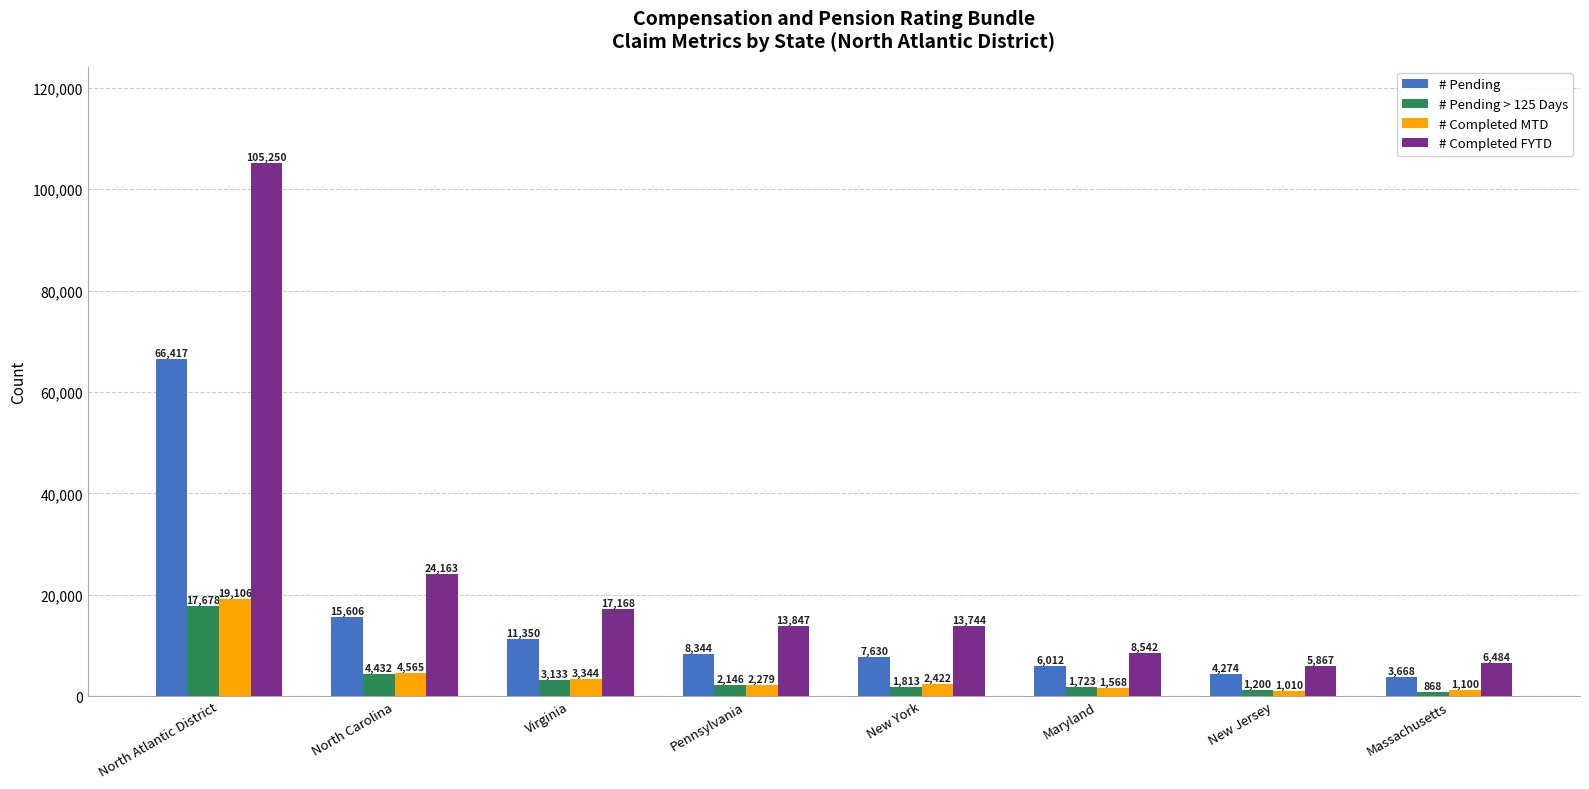

What is the minimum value shown in the chart?

868